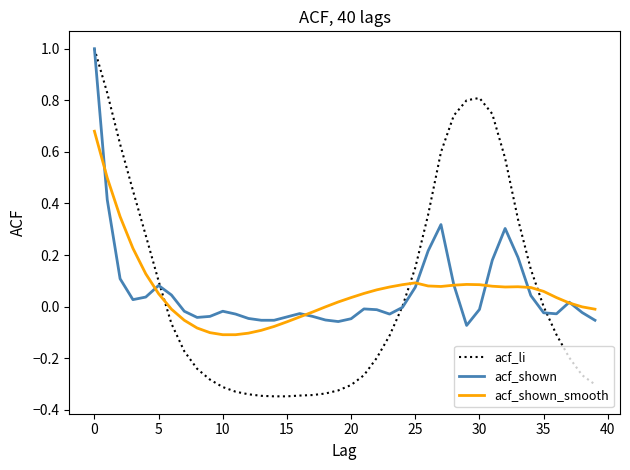

What is the highest value of the acf_shown series?

1.0